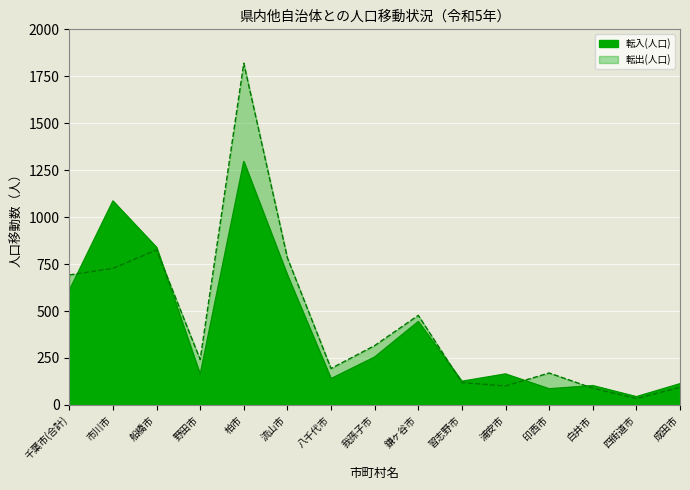

At 八千代市, list the series in order from largest to smallest.

転出(人口), 転入(人口)